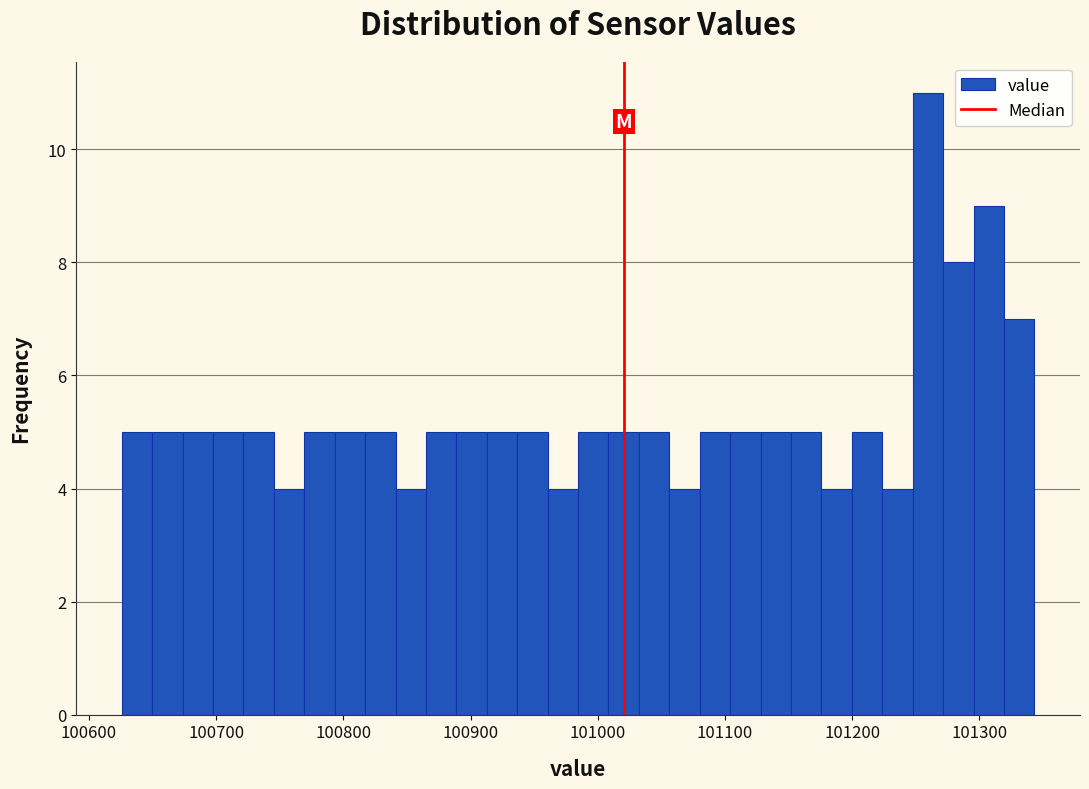

Around what value on the x-axis is the tallest bar? Give the approximate position of its centre, as read against the axis.

101260